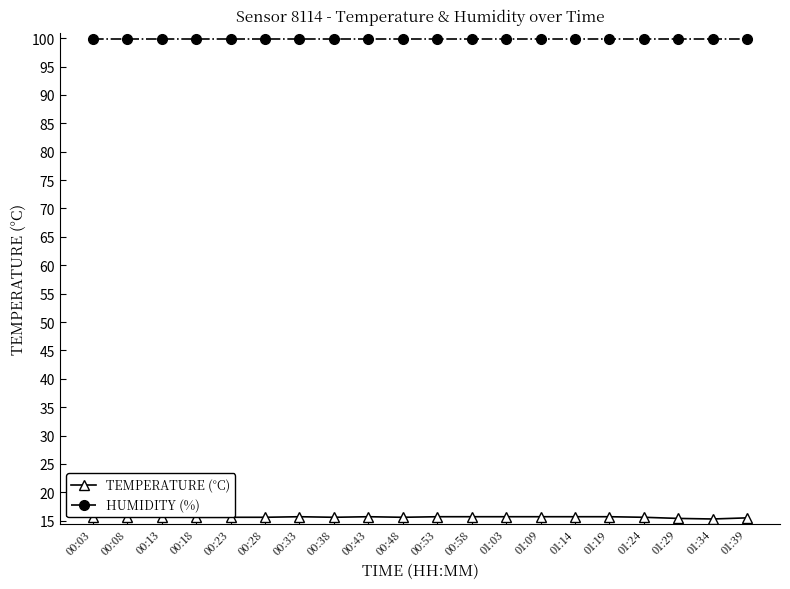

What is the average value of the TEMPERATURE (°C) series?

15.6